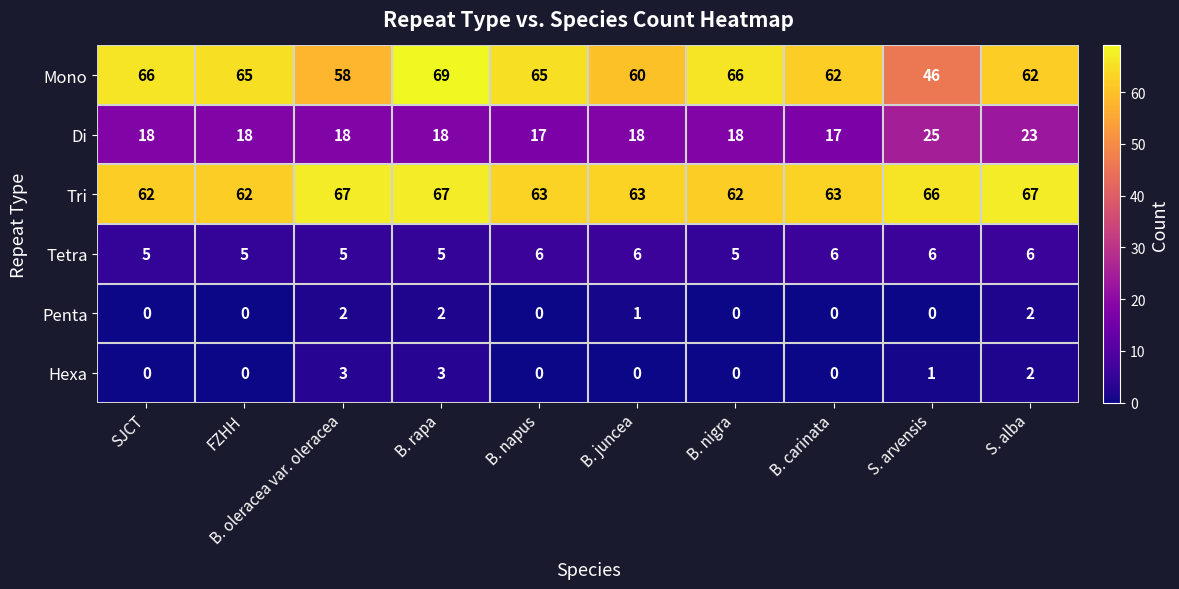

List the series in order of their peak value, lowest first.

Penta, Hexa, Tetra, Di, Tri, Mono